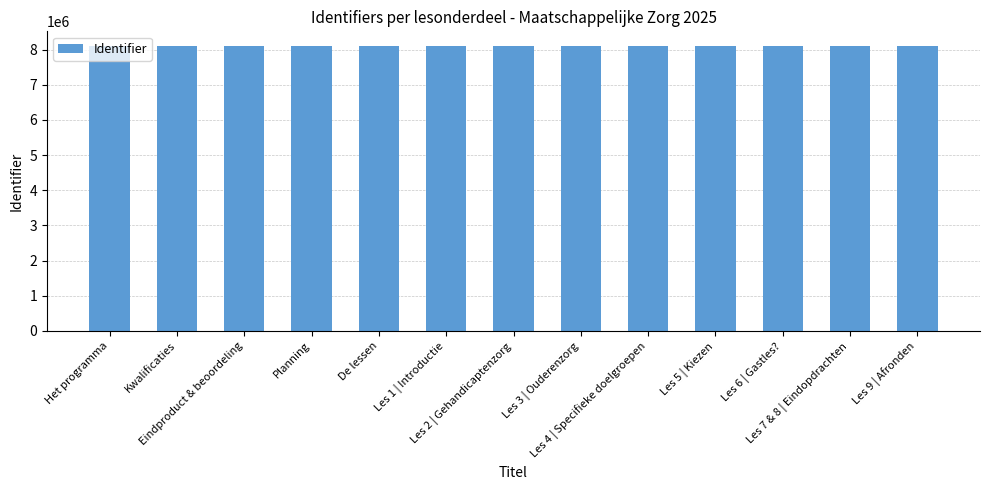

What is the maximum value shown in the chart?

8114325